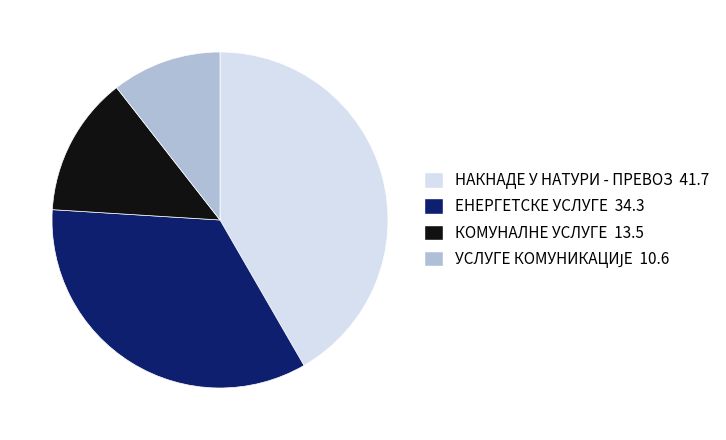

True or false: ЕНЕРГЕТСКЕ УСЛУГЕ accounts for 49% of the total.

False